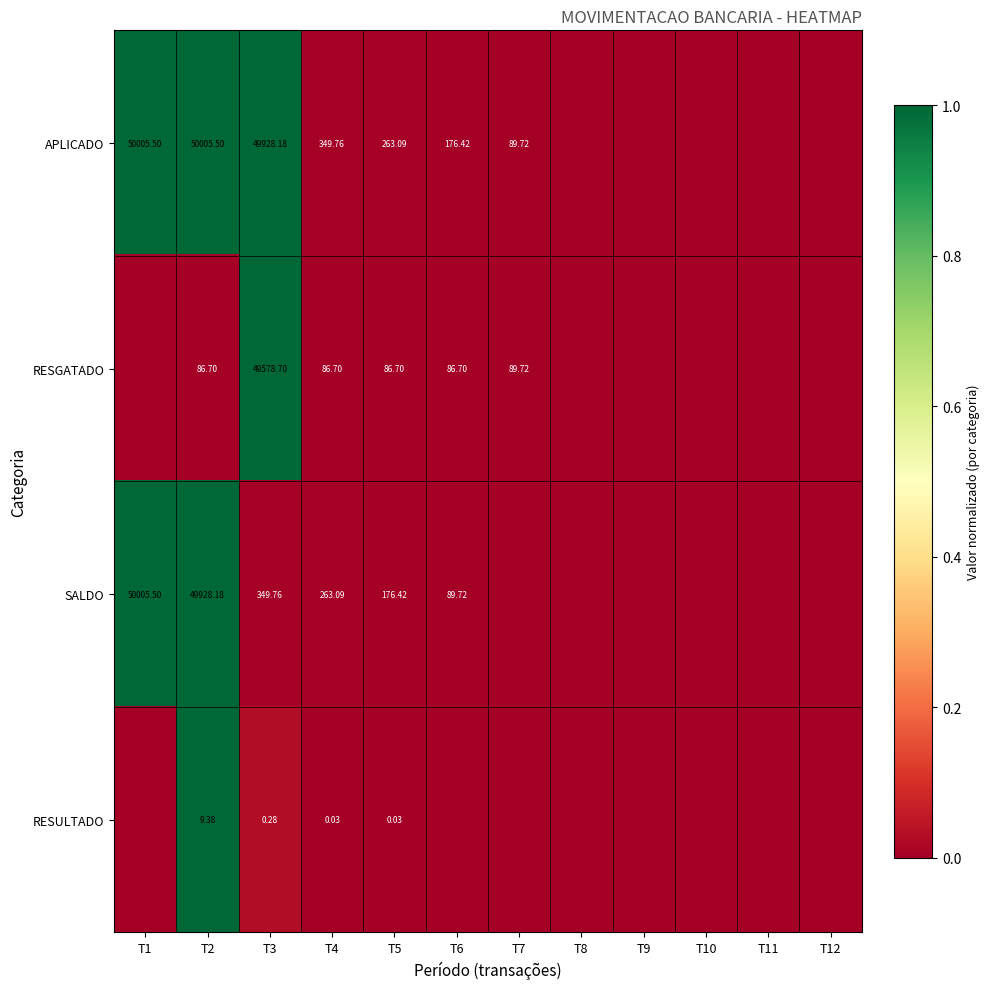

Which series has the widest spread of values?

APLICADO